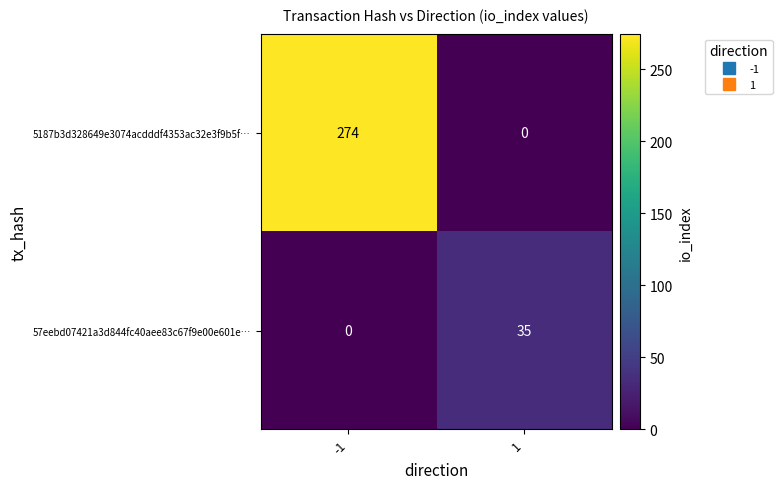

Reading left to right, list all the values displayed in this chart.

5187b3d328649e3074acdddf4353ac32e3f9b5f…: 274	0
57eebd07421a3d844fc40aee83c67f9e00e601e…: 0	35